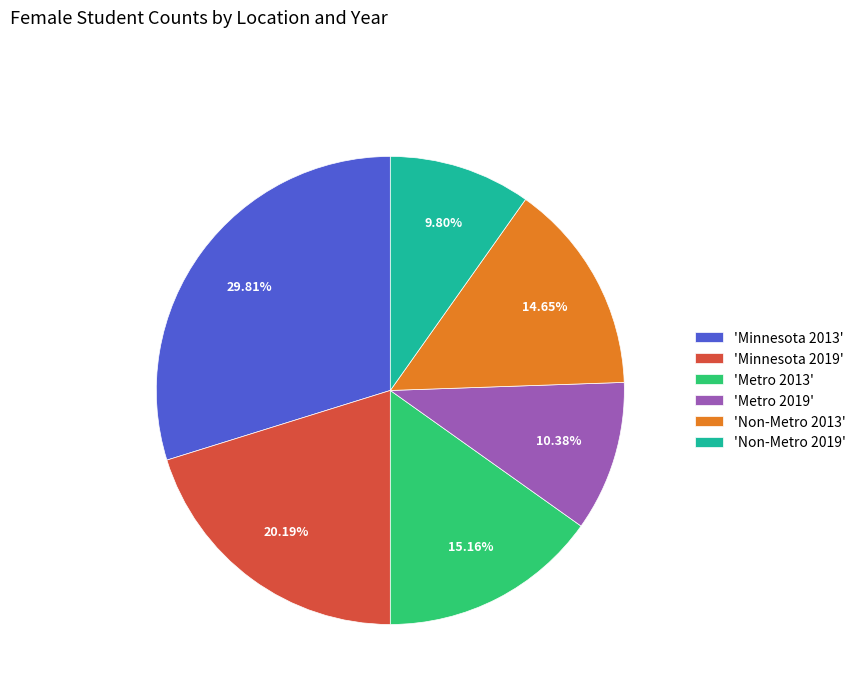

Count the number of slices in the pie.

6